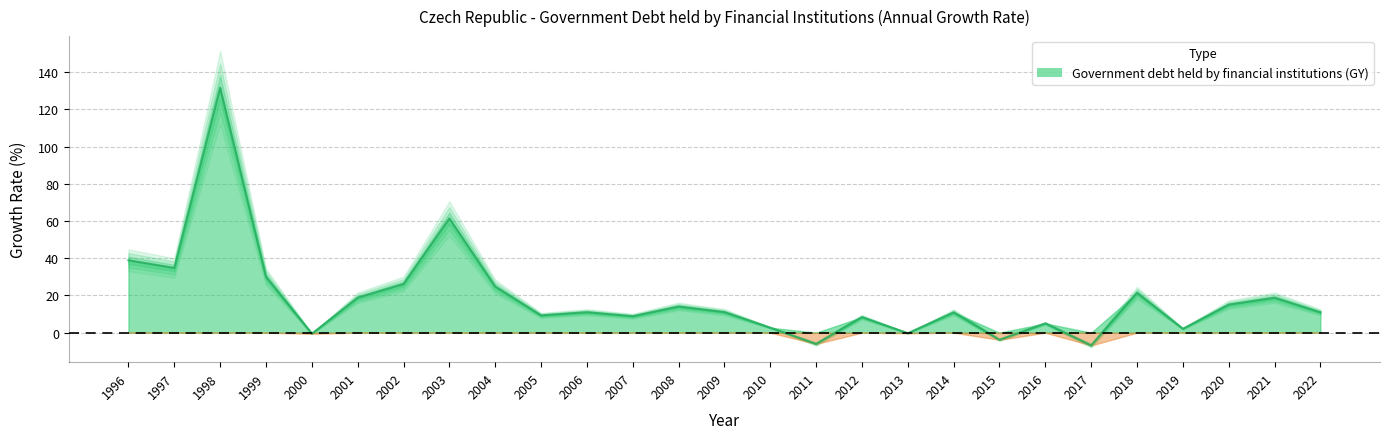

Rank the categories by value from highest to lowest.

1998, 2003, 1996, 1997, 1999, 2002, 2004, 2018, 2001, 2021, 2020, 2008, 2009, 2006, 2022, 2014, 2005, 2007, 2012, 2016, 2010, 2019, 2013, 2000, 2015, 2011, 2017